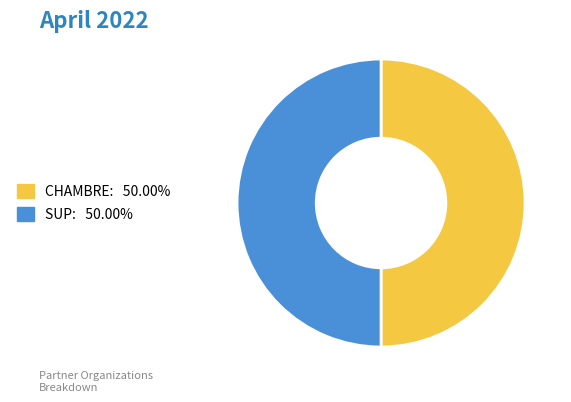

How many segments does this pie chart have?

2